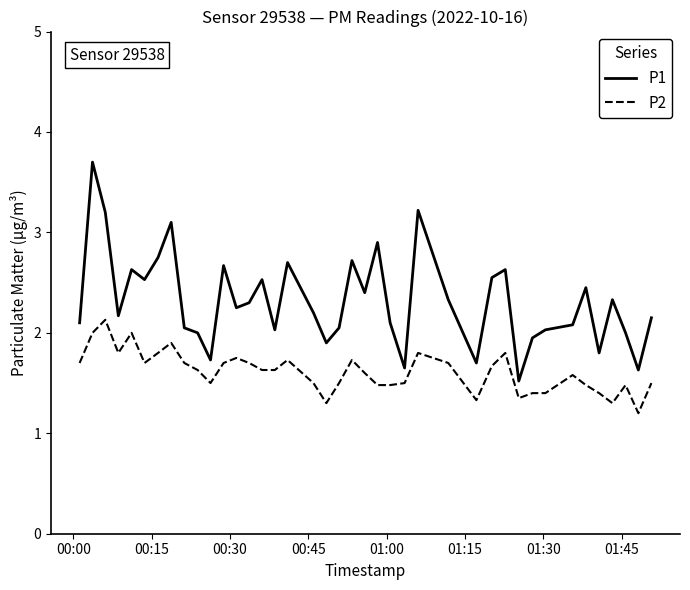

Which series has the largest total across all categories?

P1